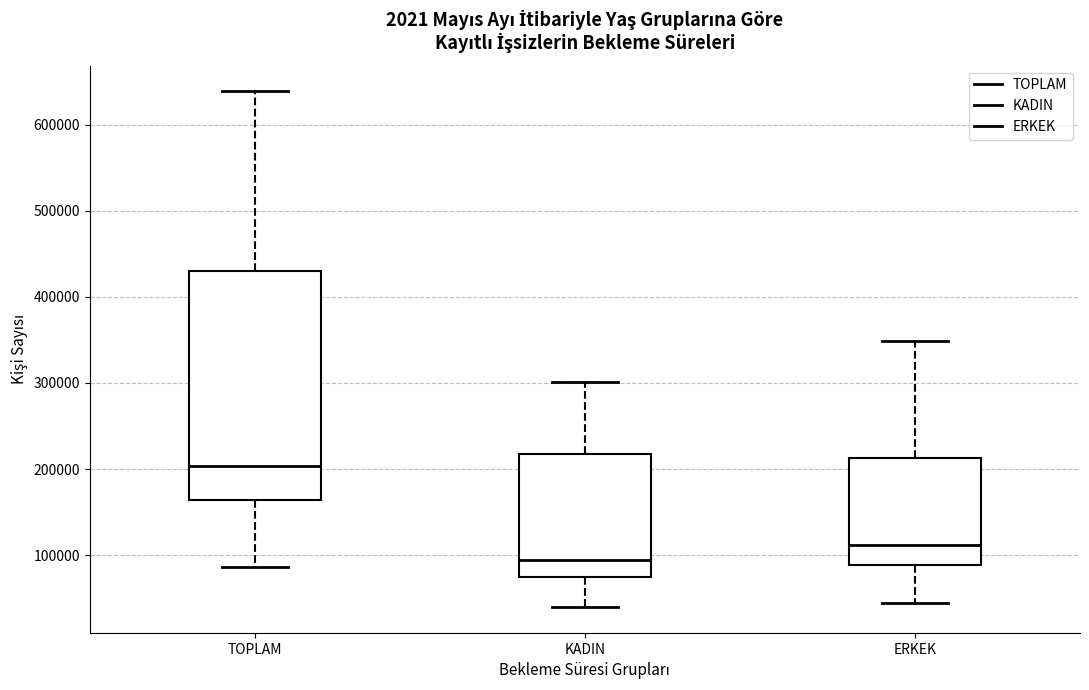

Which box is the tallest, from its lower edge to its upper edge?

TOPLAM